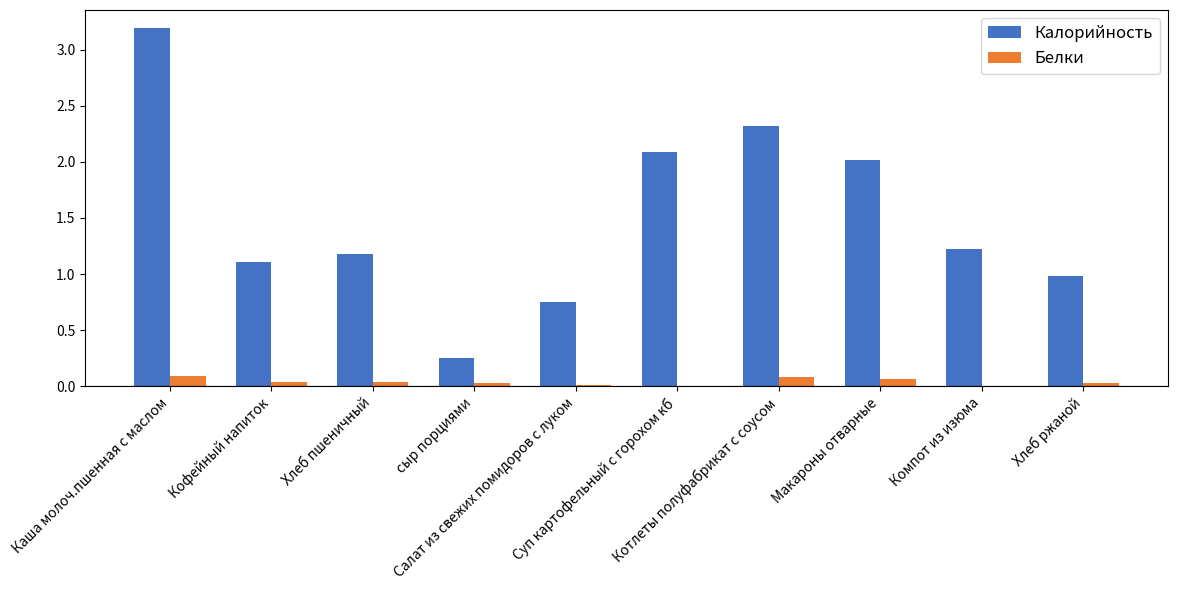

What is the sum of all Белки values?

0.4